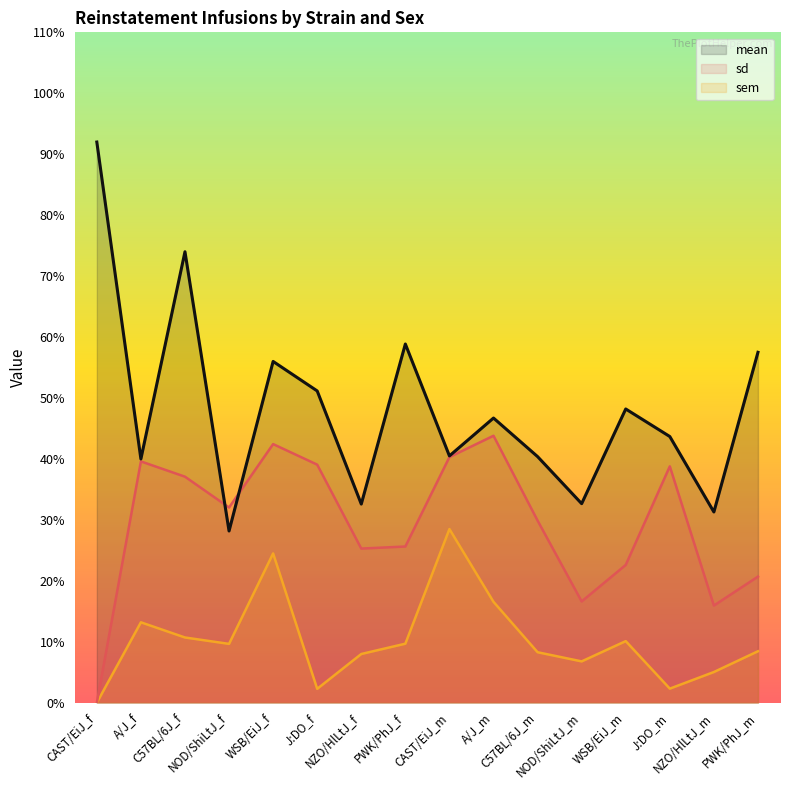

List the labels in order of sem value, smallest first.

CAST/EiJ_f, J:DO_f, J:DO_m, NZO/HlLtJ_m, NOD/ShiLtJ_m, NZO/HlLtJ_f, C57BL/6J_m, PWK/PhJ_m, NOD/ShiLtJ_f, PWK/PhJ_f, WSB/EiJ_m, C57BL/6J_f, A/J_f, A/J_m, WSB/EiJ_f, CAST/EiJ_m